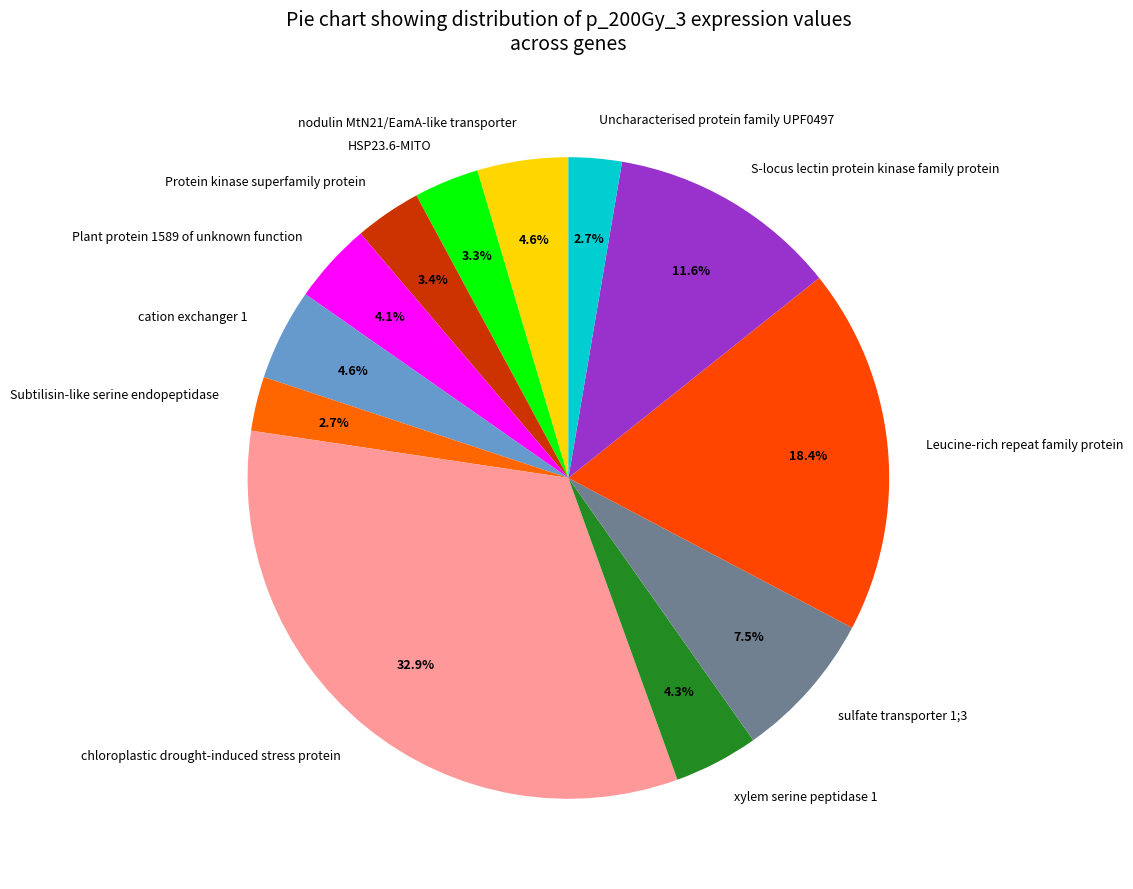

Which slice is the largest?

chloroplastic drought-induced stress protein